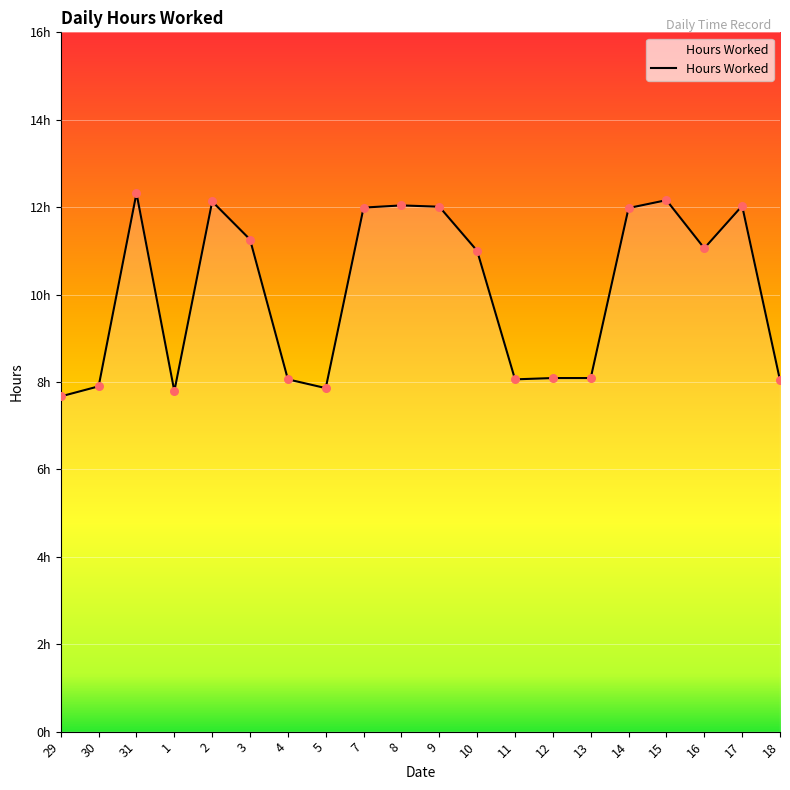

What is the change in value from 9 to 10?

-1.0